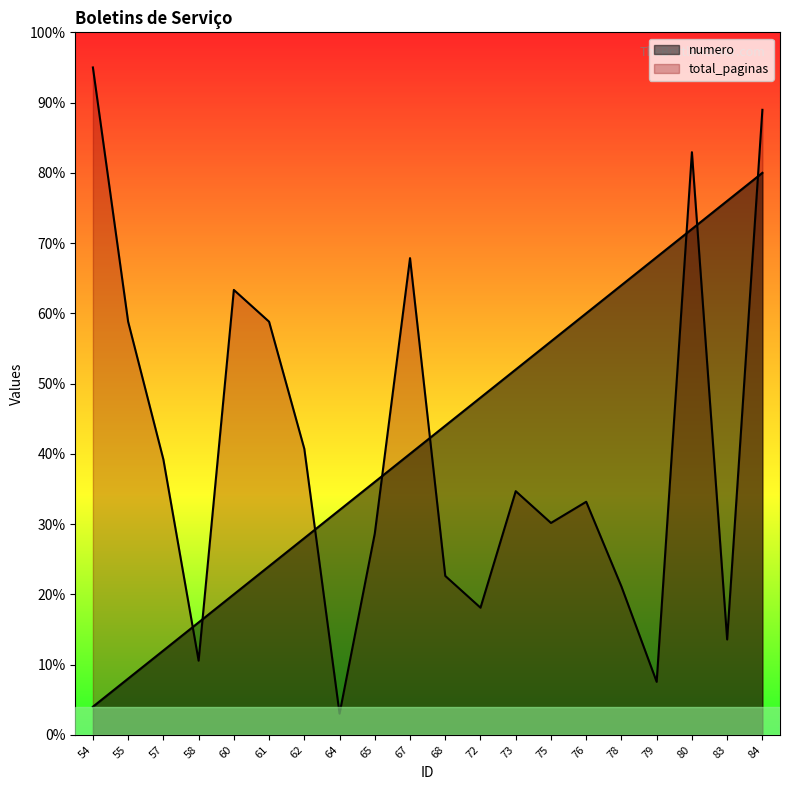

Reading left to right, what are all the values shown in this chart?

numero: 4.0	8.0	12.0	16.0	20.0	24.0	28.0	32.0	36.0	40.0	44.0	48.0	52.0	56.0	60.0	64.0	68.0	72.0	76.0	80.0
total_paginas: 95.0	58.8	39.2	10.6	63.3	58.8	40.7	3.0	28.7	67.9	22.6	18.1	34.7	30.2	33.2	21.1	7.5	82.9	13.6	89.0